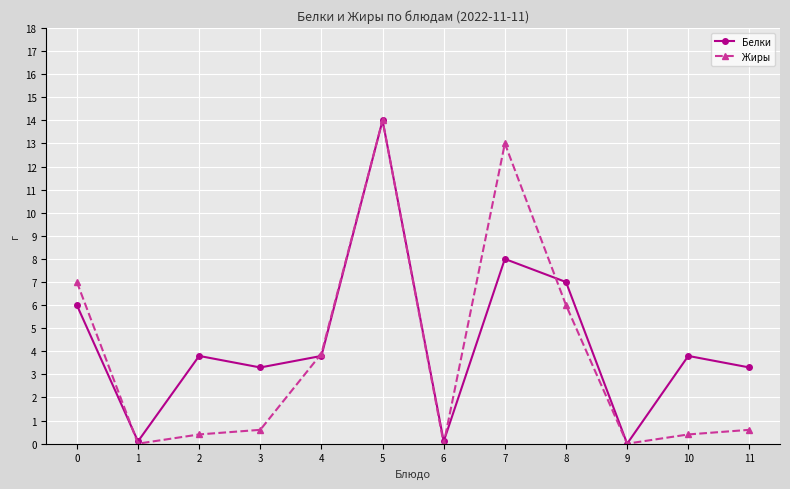

What are all the series names shown in the legend?

Белки, Жиры